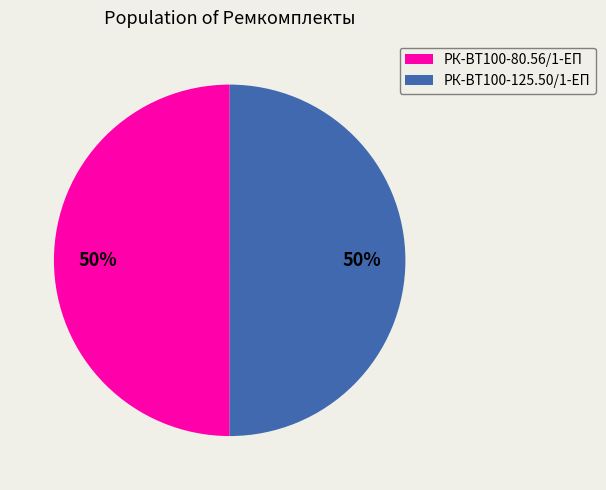

To the nearest percent, what is the average slice percentage?

50%